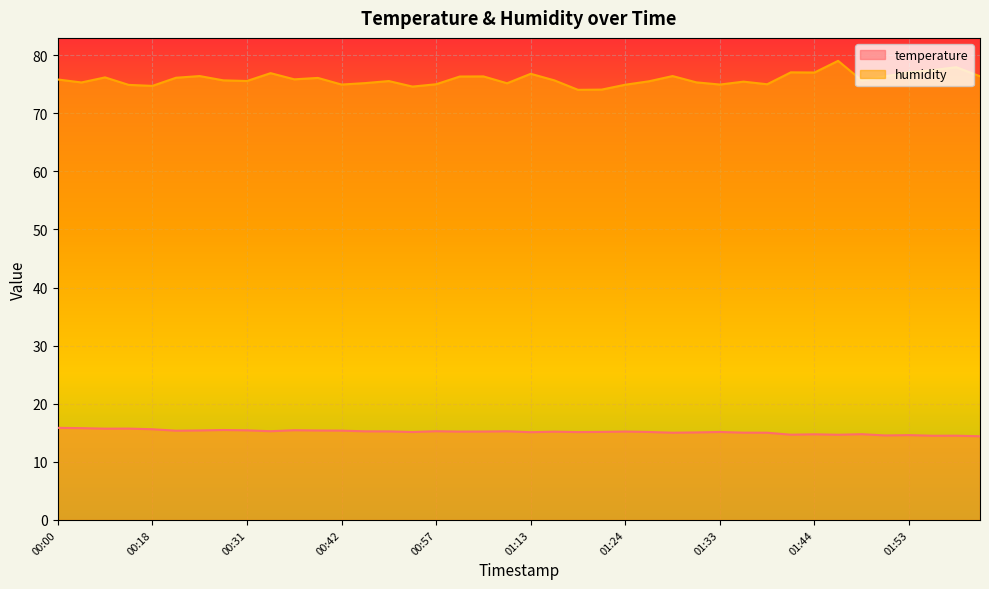

In humidity, how many points are lower than both neighbors (excluding endpoints)?

12